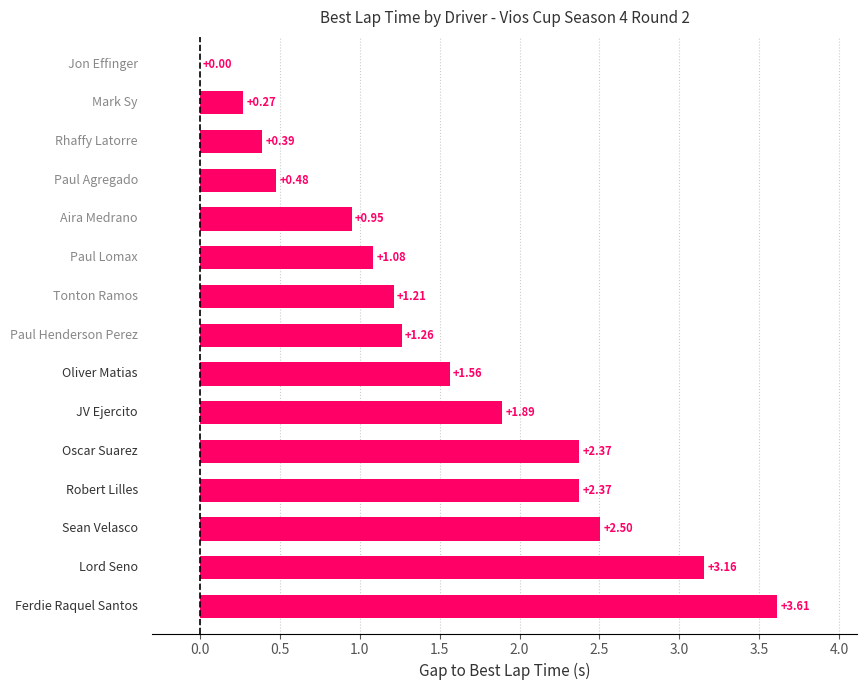

What is the sum of all values?

23.1